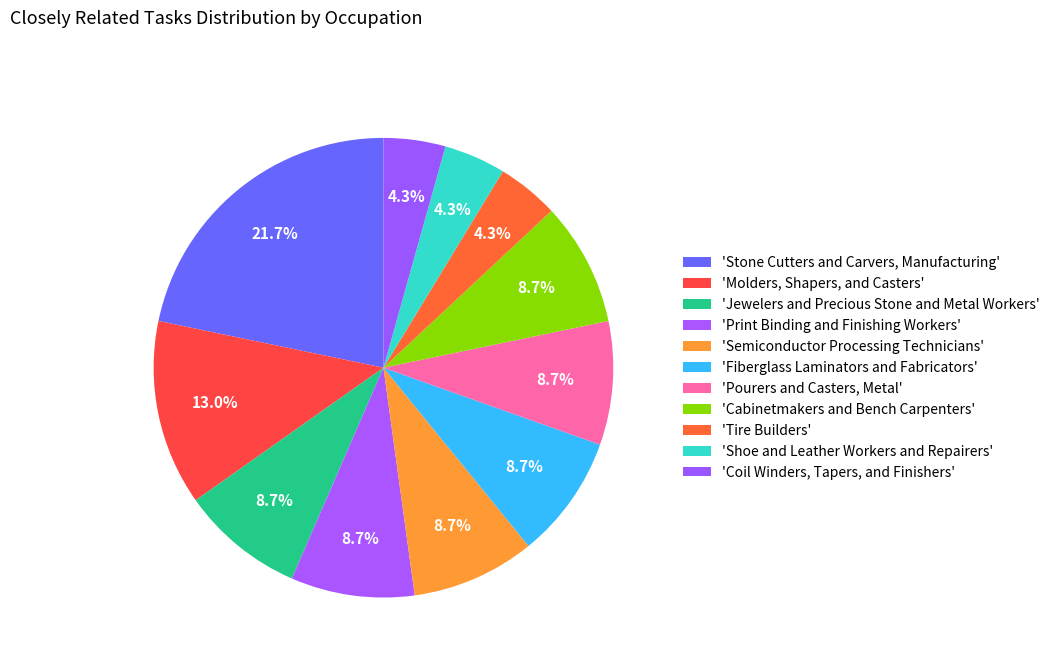

Count the number of slices in the pie.

11